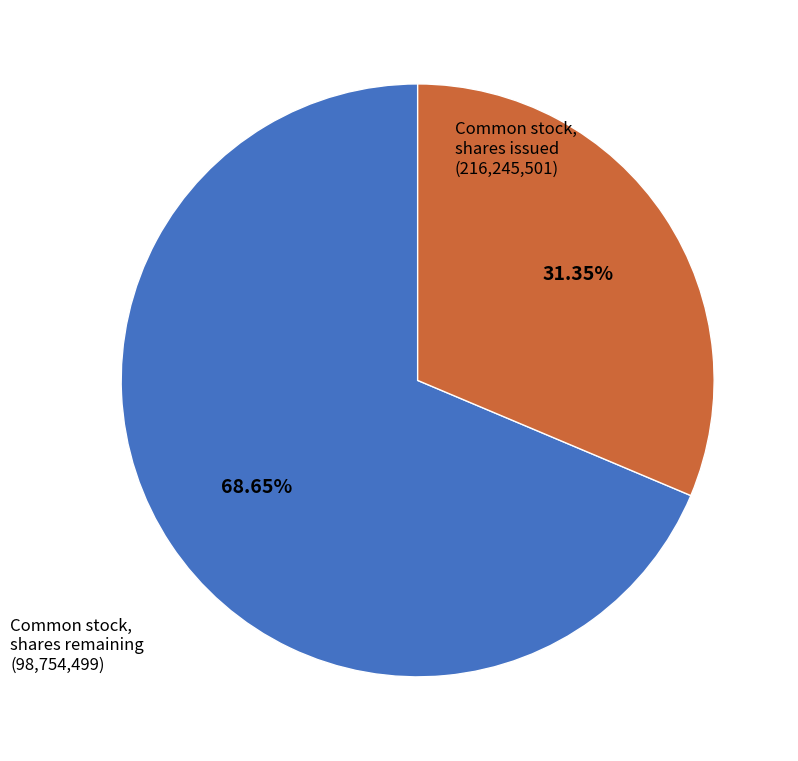

Is there a majority slice in this chart?

Yes